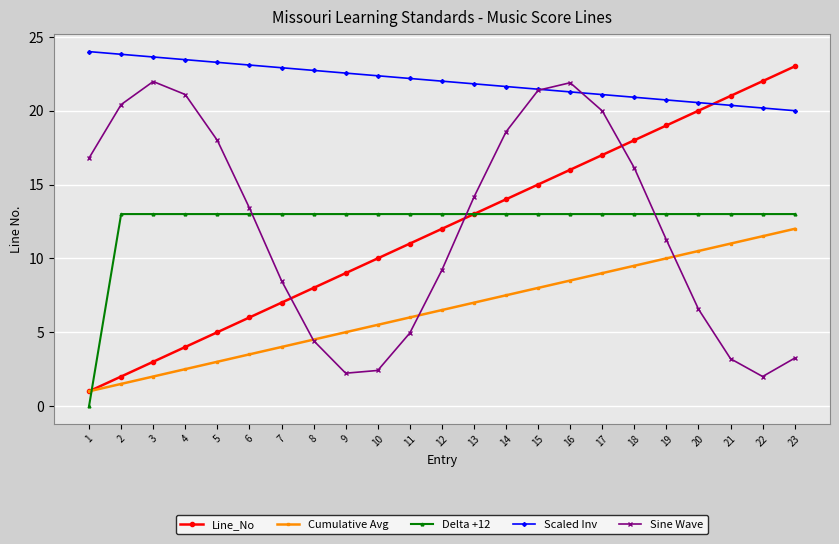

What is the highest value of the Sine Wave series?

22.0